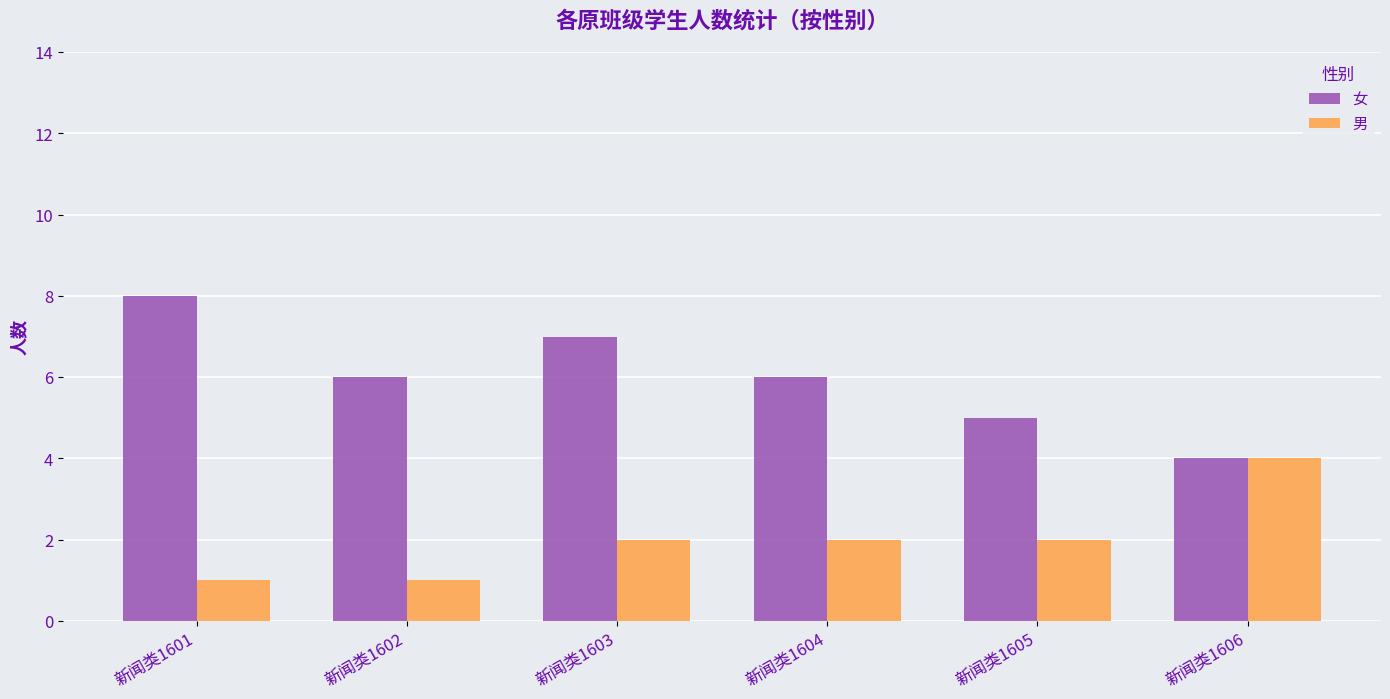

Reading right to left, what are all the values shown in this chart?

女: 新闻类1606=4	新闻类1605=5	新闻类1604=6	新闻类1603=7	新闻类1602=6	新闻类1601=8
男: 新闻类1606=4	新闻类1605=2	新闻类1604=2	新闻类1603=2	新闻类1602=1	新闻类1601=1